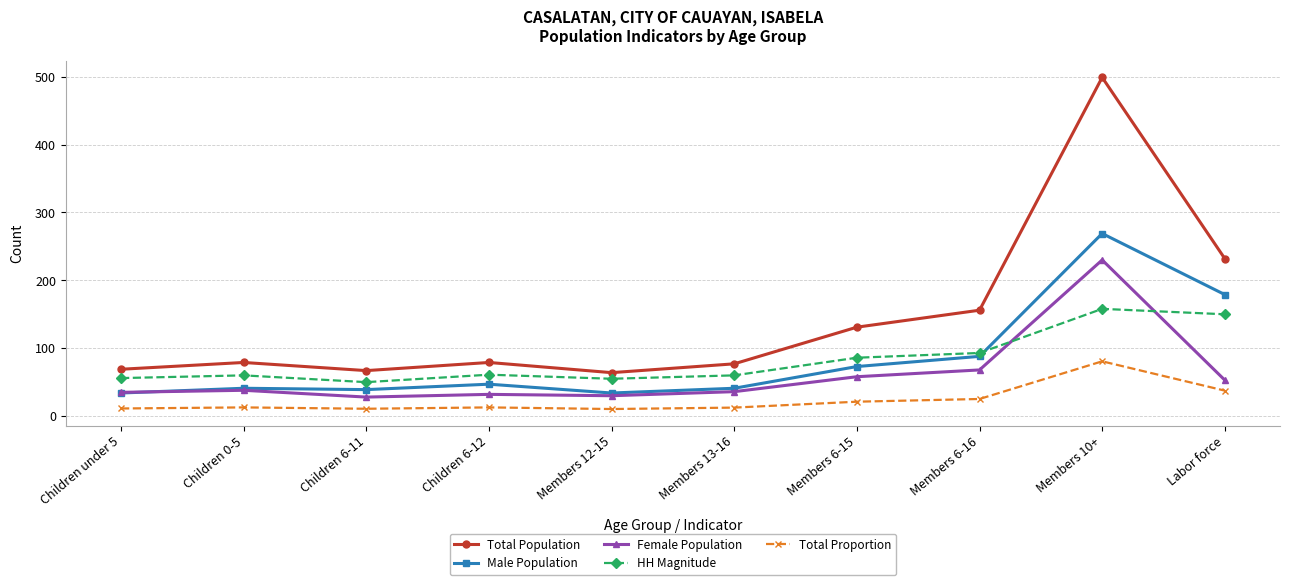

True or false: HH Magnitude and Total Population intersect in this chart.

False